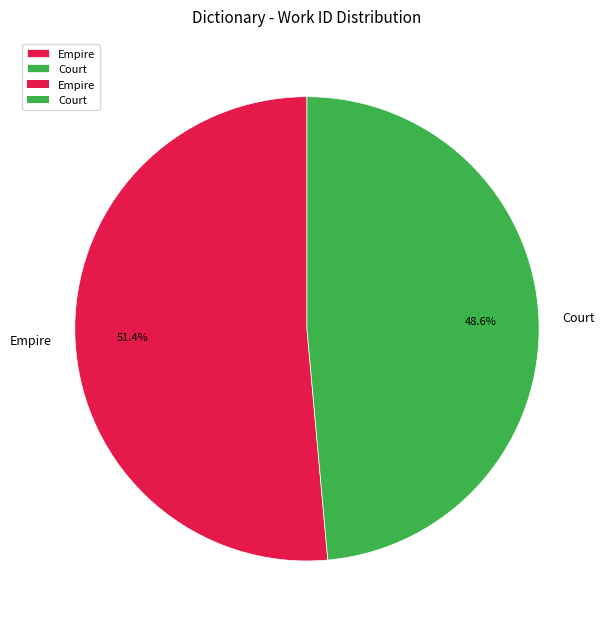

To the nearest percent, what is the difference between the largest and smallest slice percentages?

3%